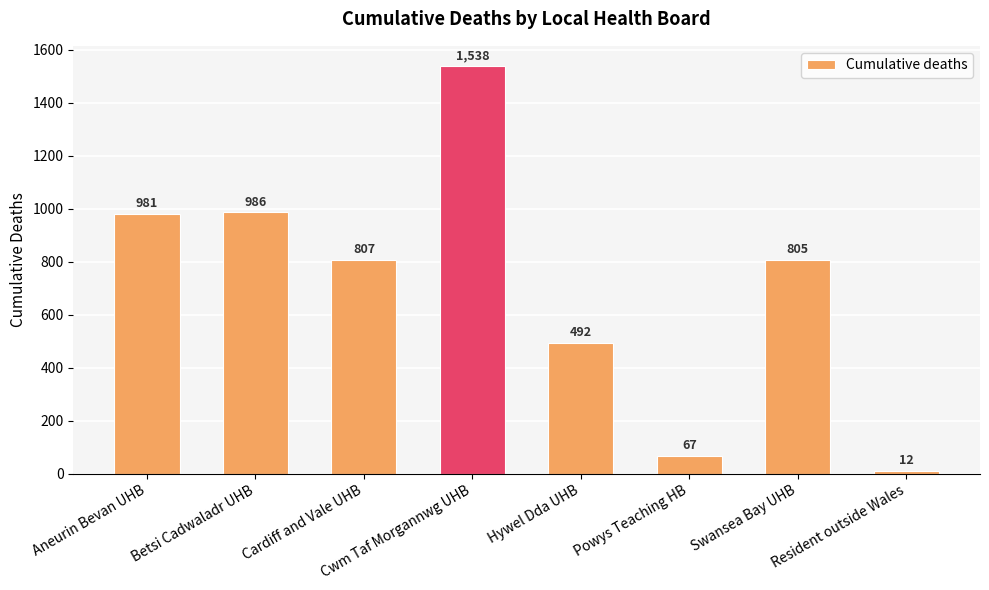

What is the difference between the values at Aneurin Bevan UHB and Cwm Taf Morgannwg UHB?

557